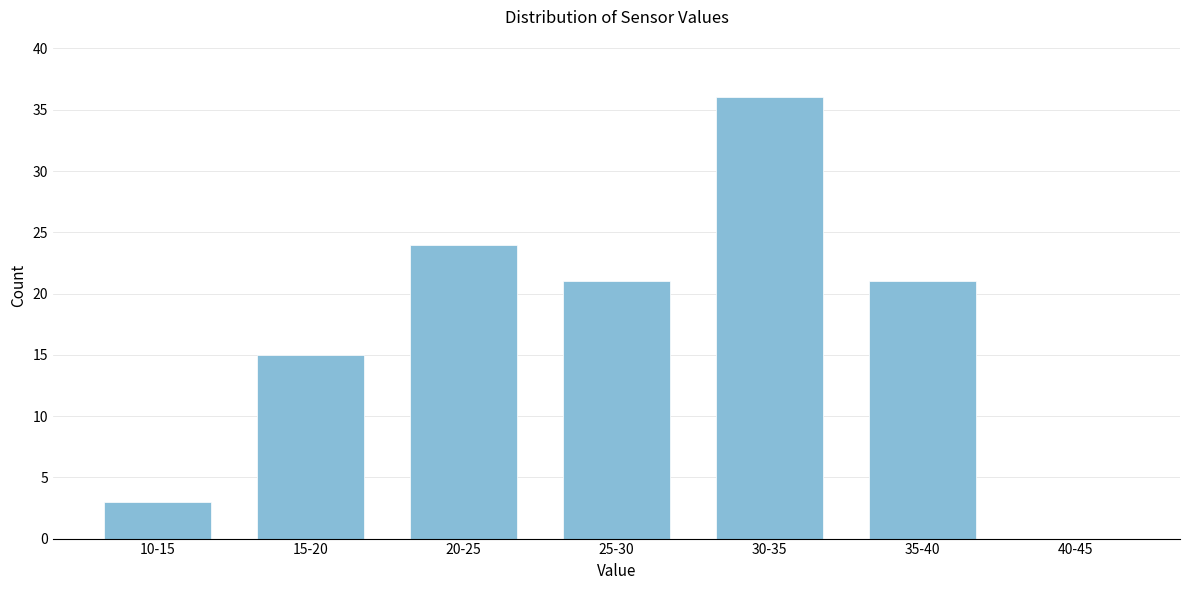

Reading right to left, transcribe all the data shown in this chart.

40-45=0	35-40=21	30-35=36	25-30=21	20-25=24	15-20=15	10-15=3